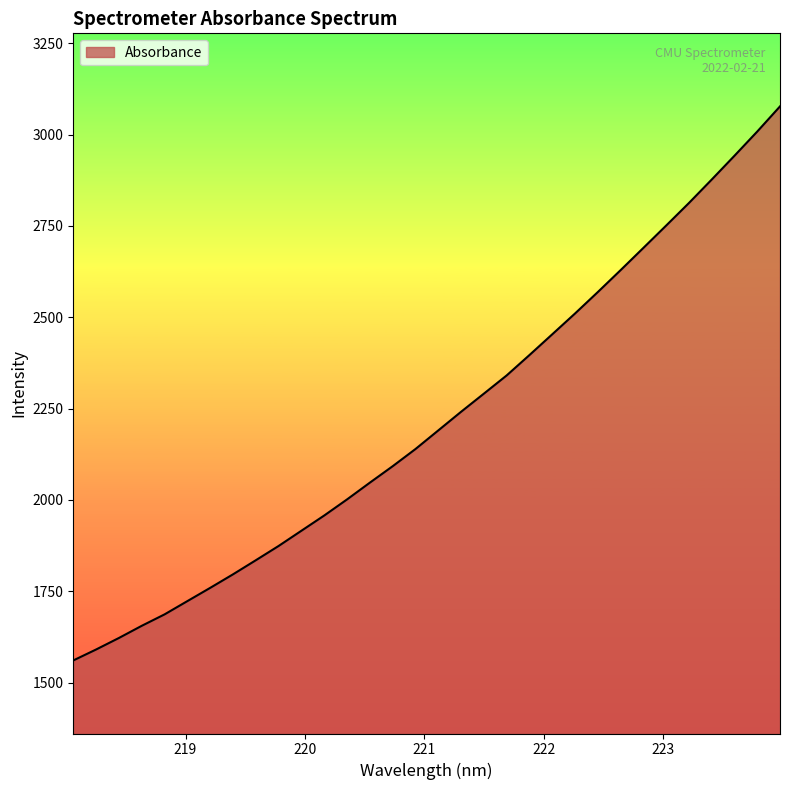

What is the difference between the maximum and minimum values?

1516.8